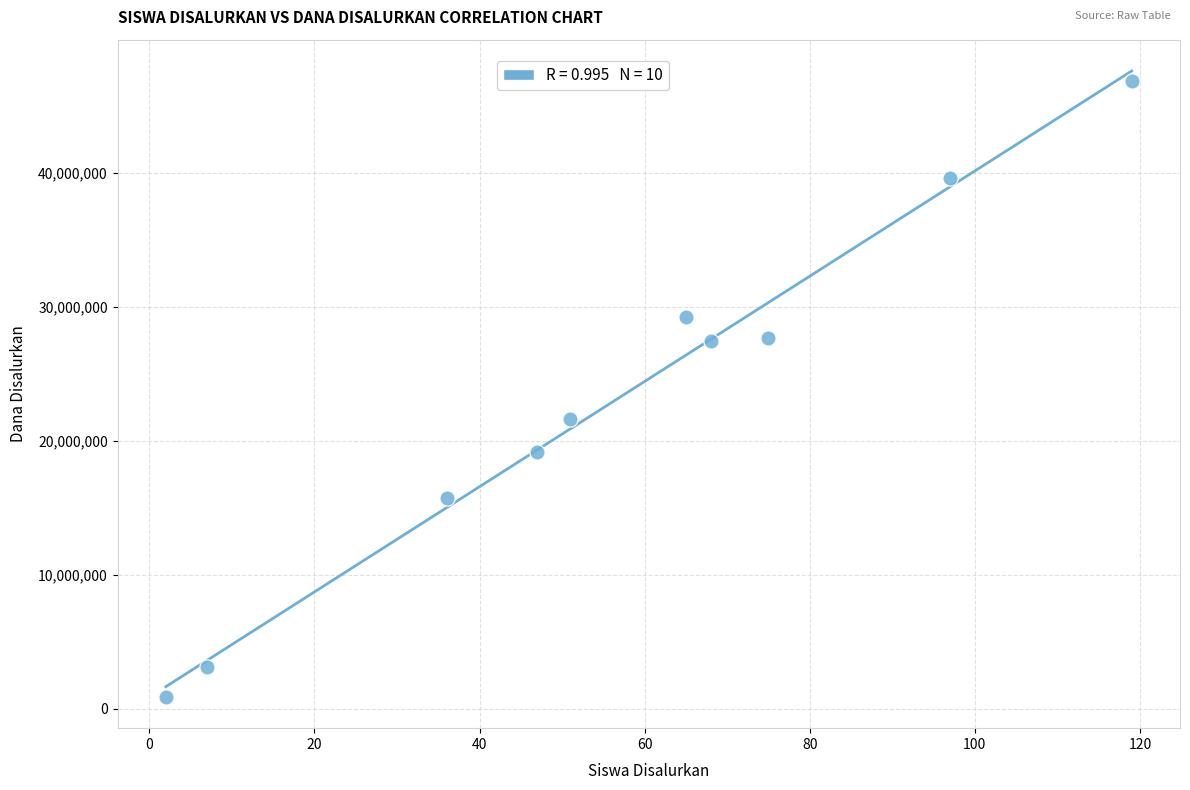

What Y value in the scatter plot is closest to 23850000?

21600000